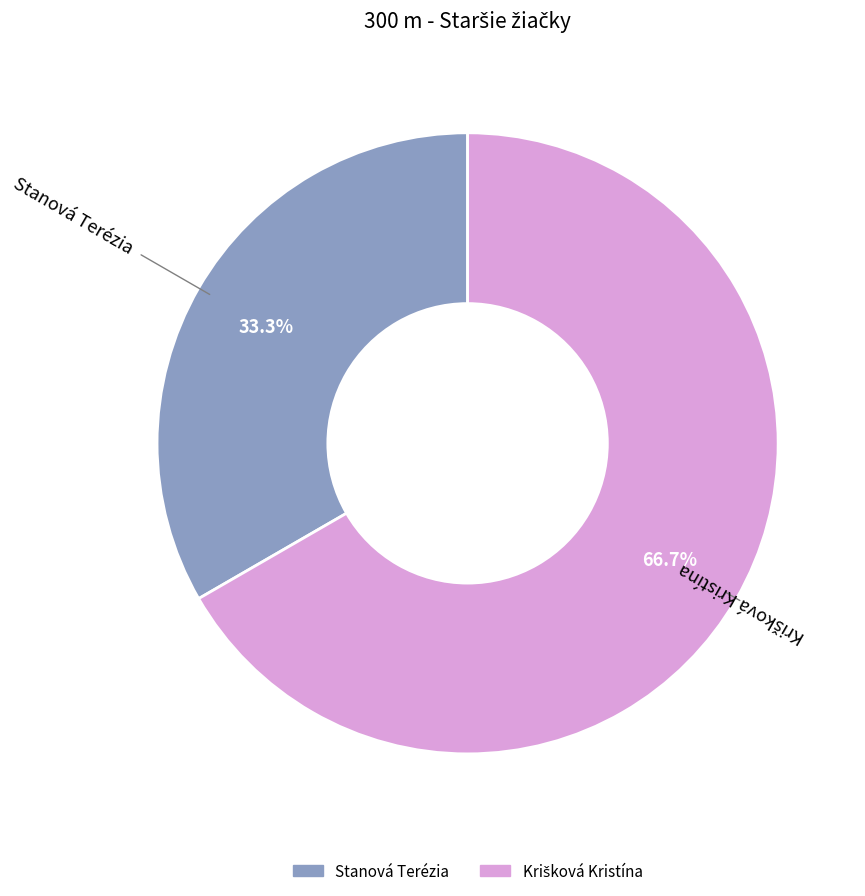

What is the smallest slice in the pie chart?

Stanová Terézia